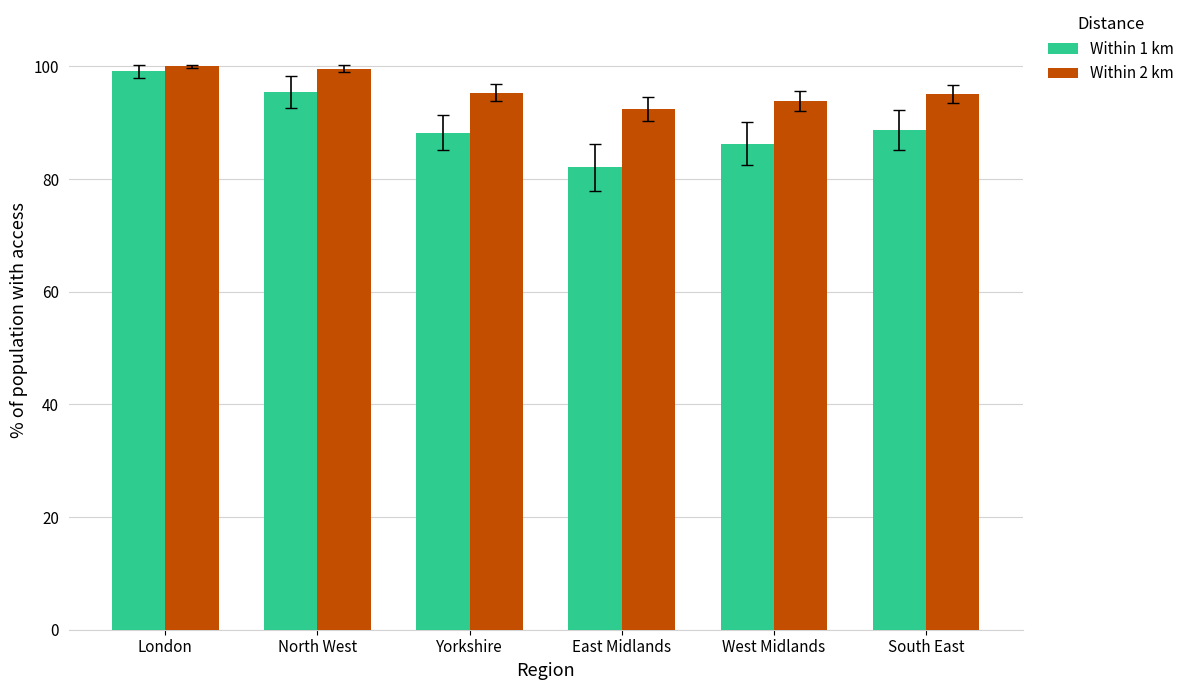

How many data points does each series have?

6